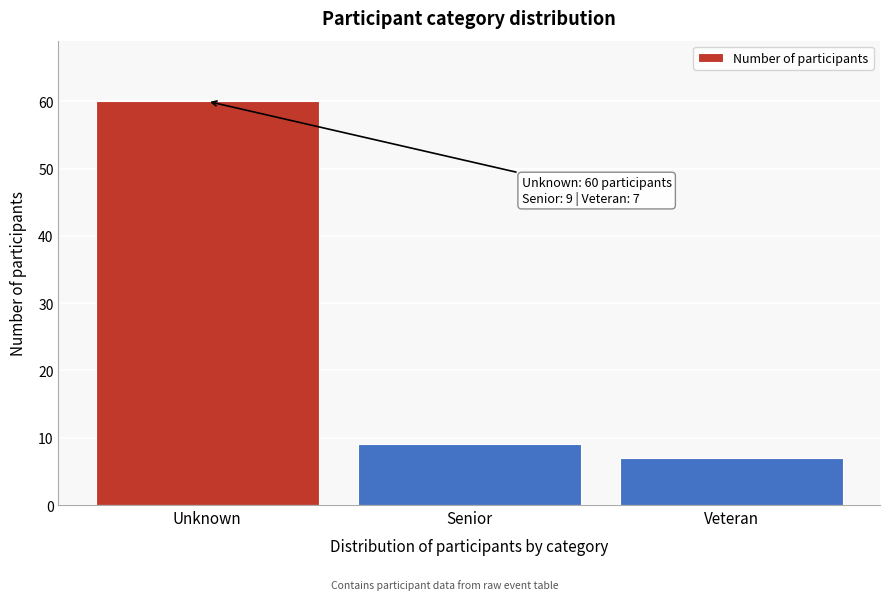

Reading left to right, what are all the values shown in this chart?

60	9	7